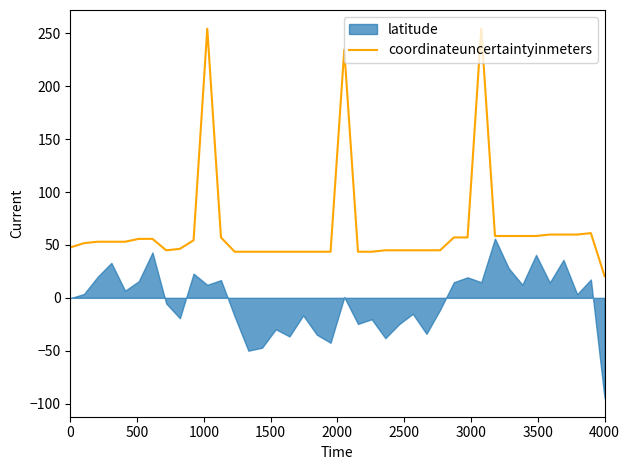

How many points are higher than both their immediate neighbors (excluding endpoints)?

4